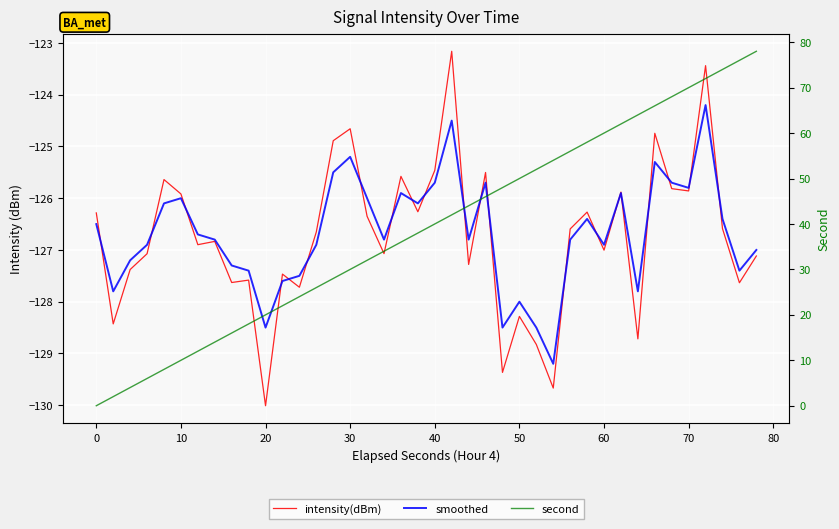

How many times do intensity(dBm) and smoothed cross each other?

21